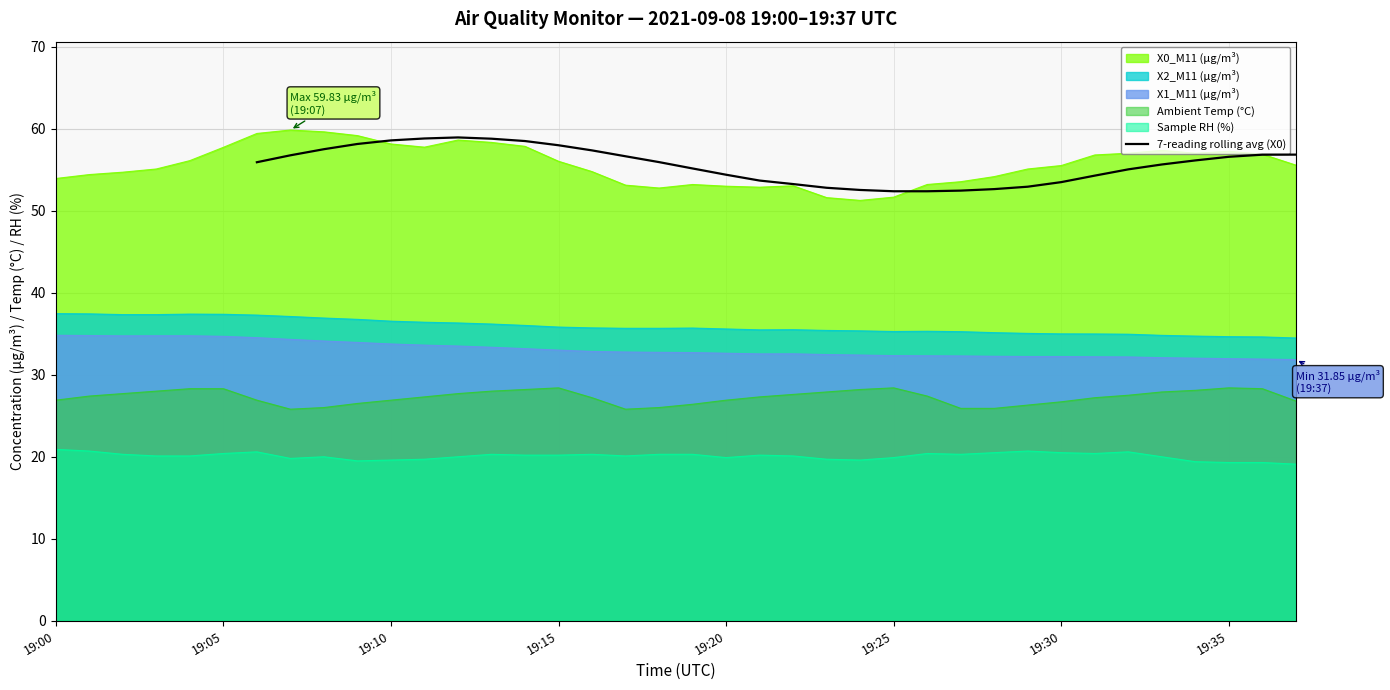

What is the difference between the maximum and minimum values?

6.6